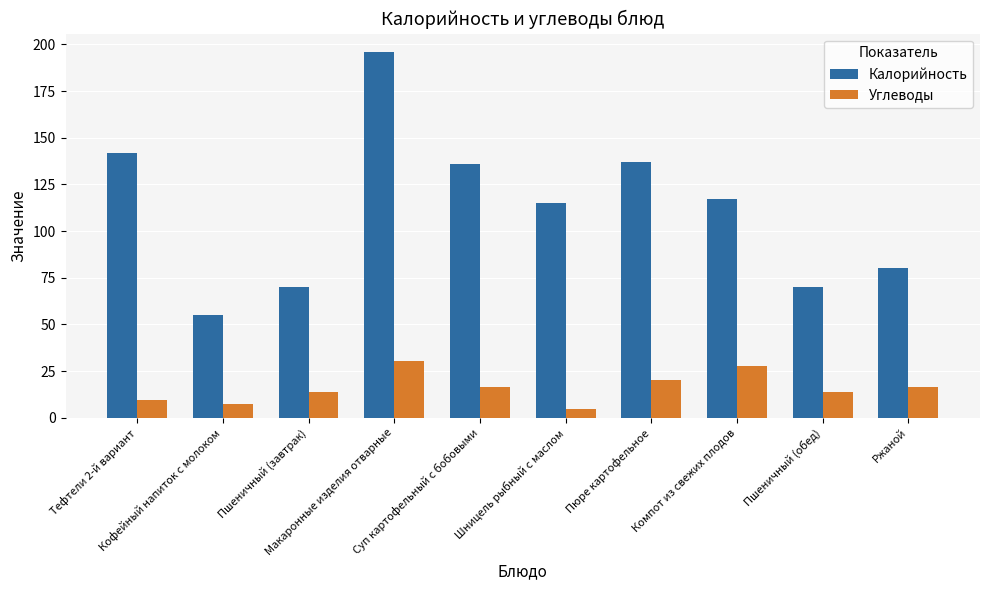

How many bars are there in each group?

2